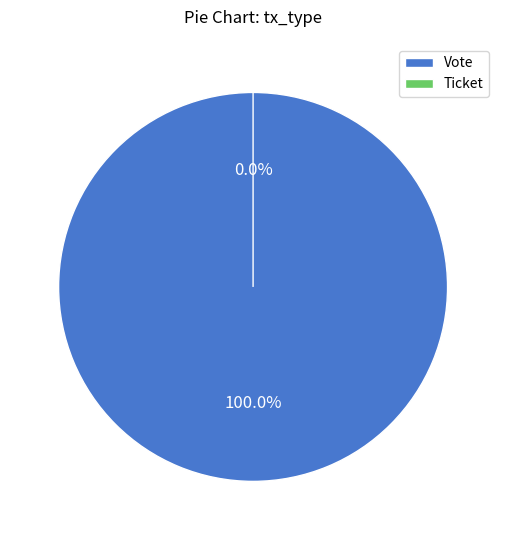

Rank the categories by value from highest to lowest.

Vote, Ticket